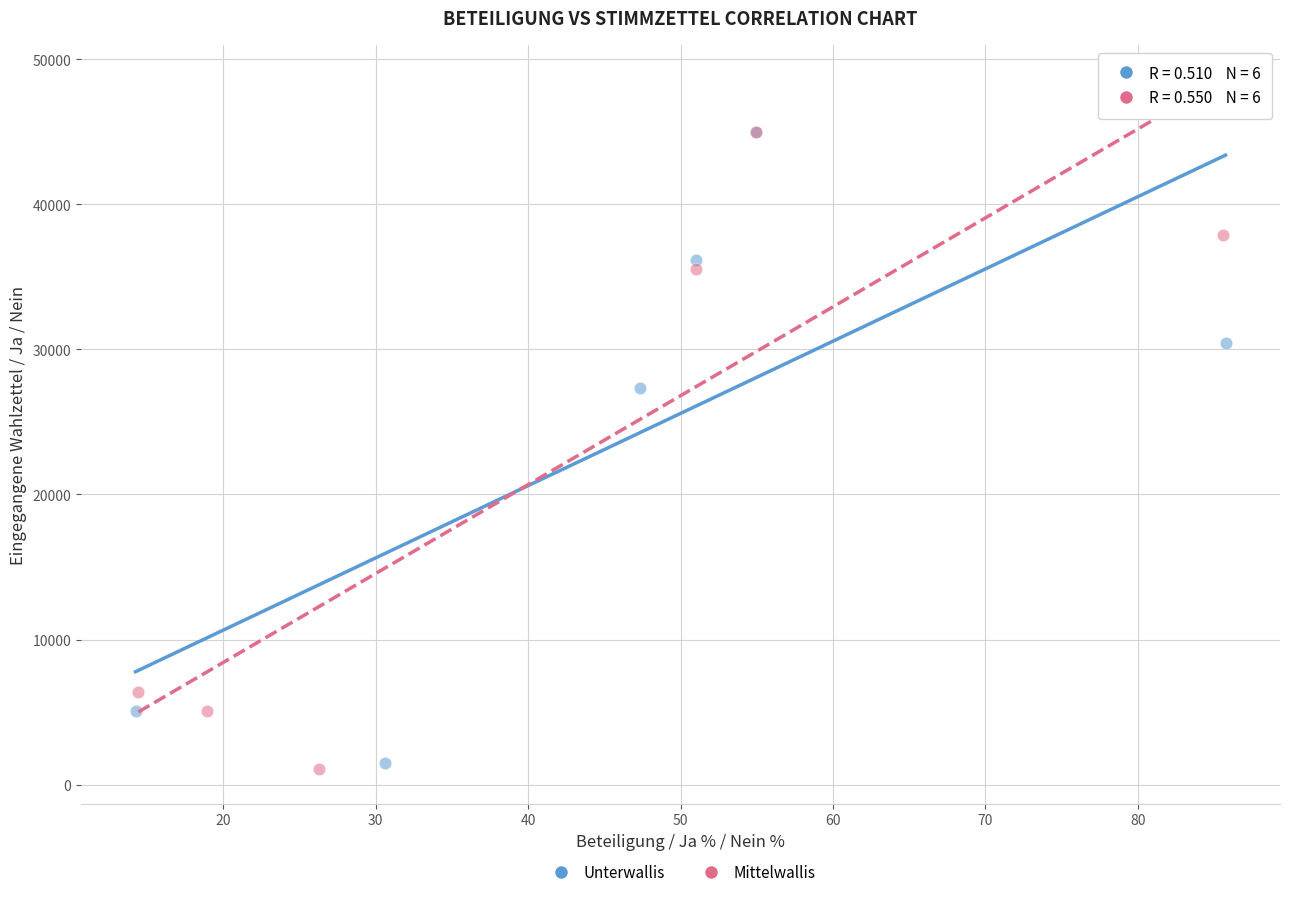

What are all the series names shown in the legend?

Unterwallis, Mittelwallis